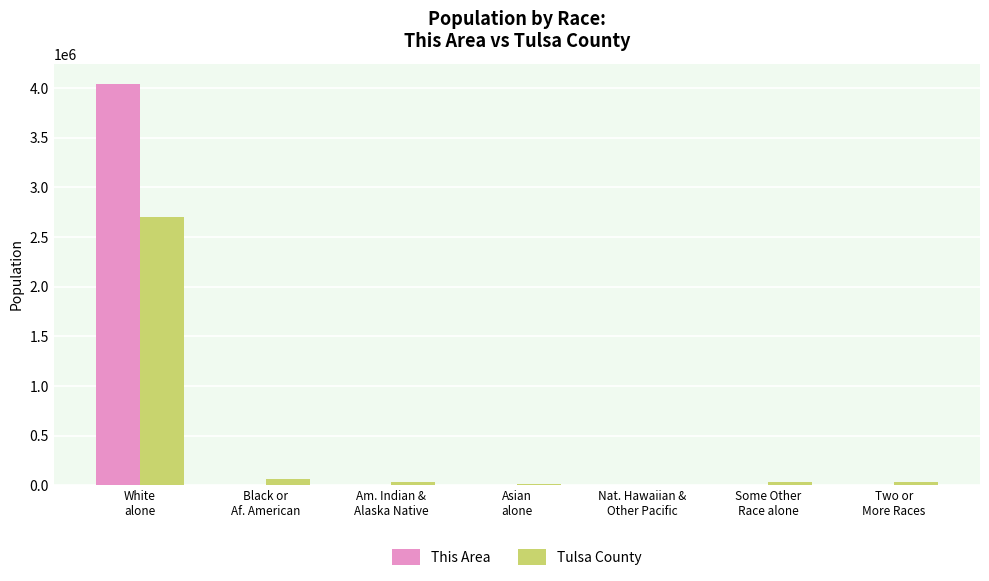

What is the greatest value displayed?

4046417